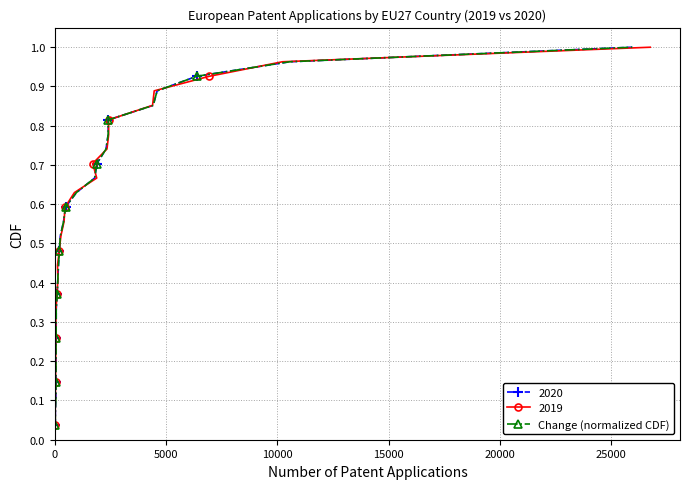

What is the average value?

0.5